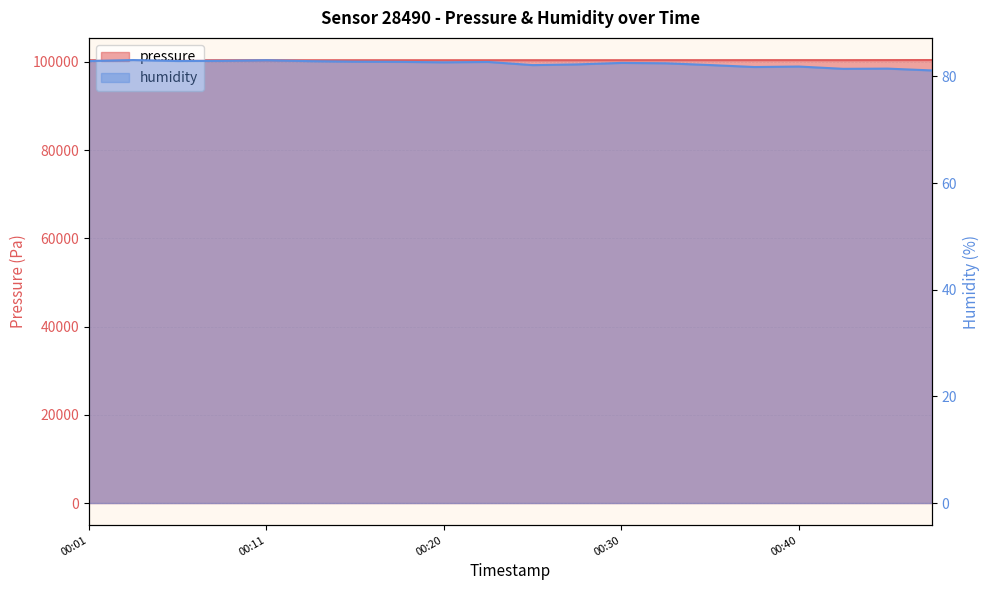

How many interior local peaks does the humidity series have?

6